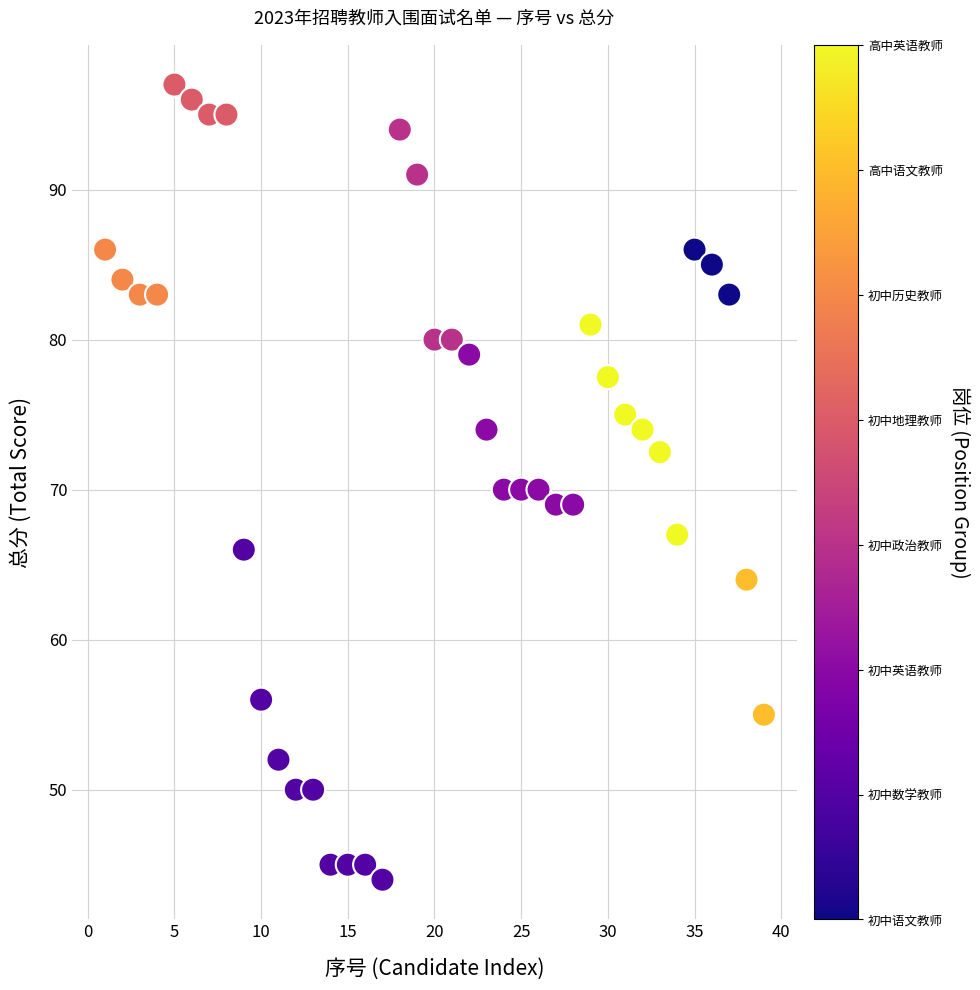

What is the range of Y values (max minus min)?

53.0